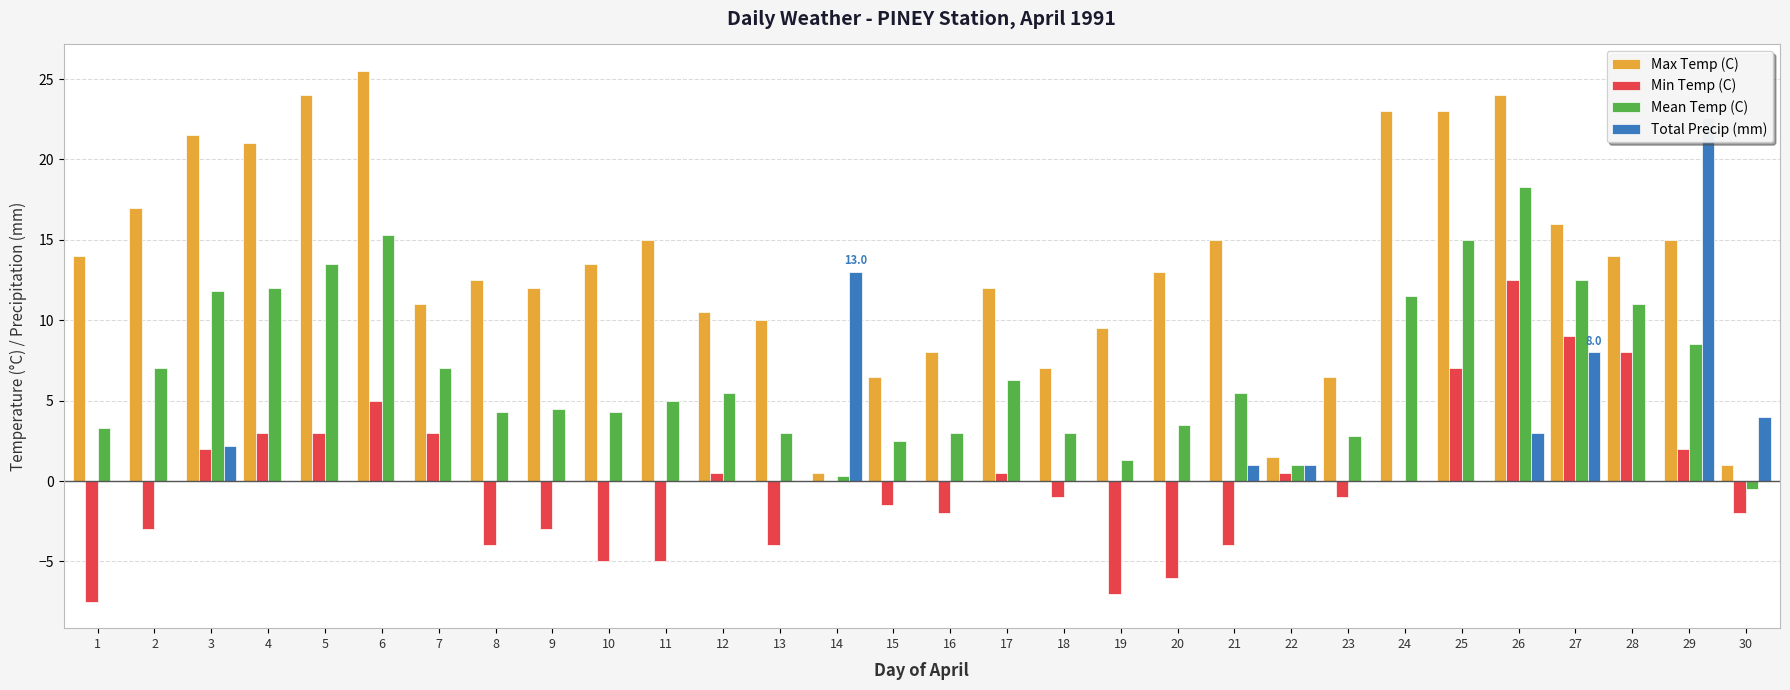

What is the highest value of the Total Precip (mm) series?

22.6